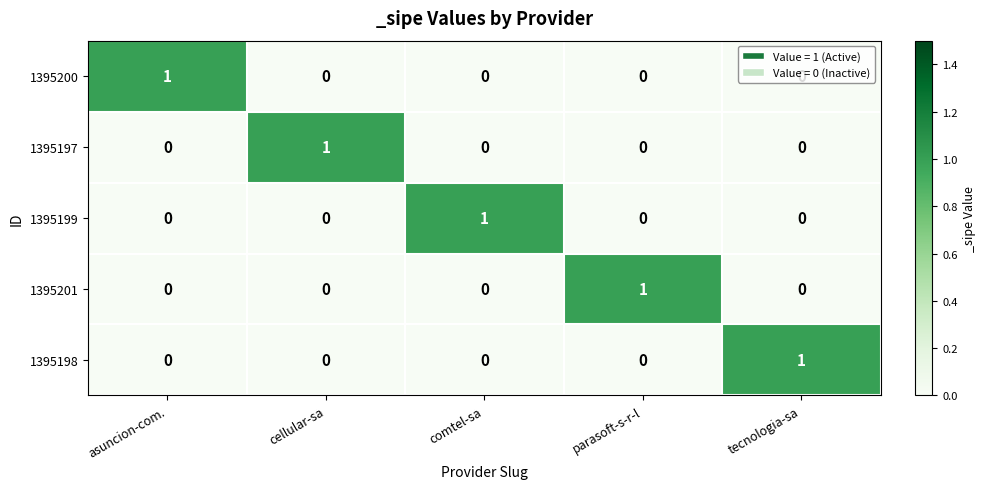

At how many categories does at least one series exceed 0?

5